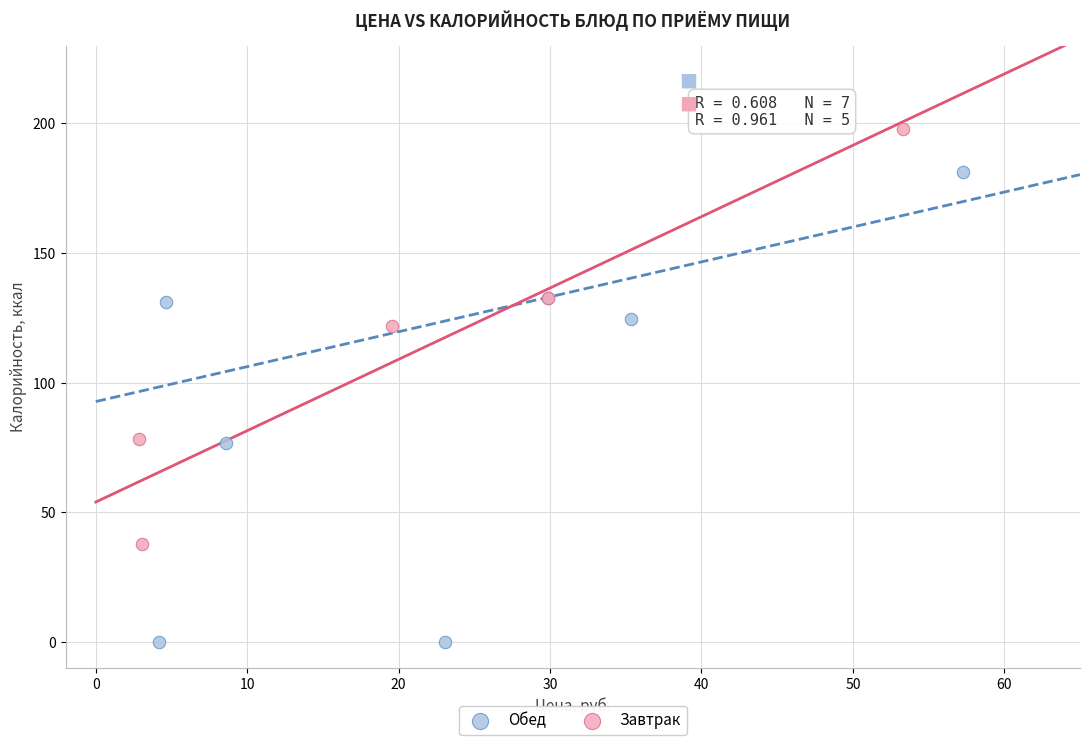

Which series contains the highest Y value?

Завтрак